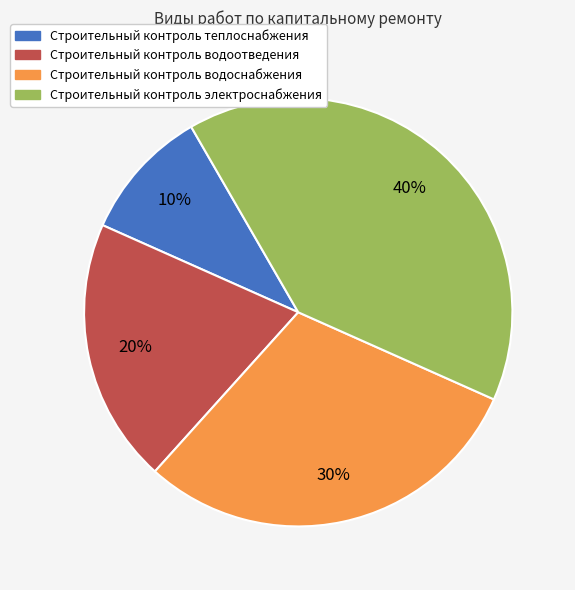

Does Строительный контроль теплоснабжения account for over 50% of the chart?

No